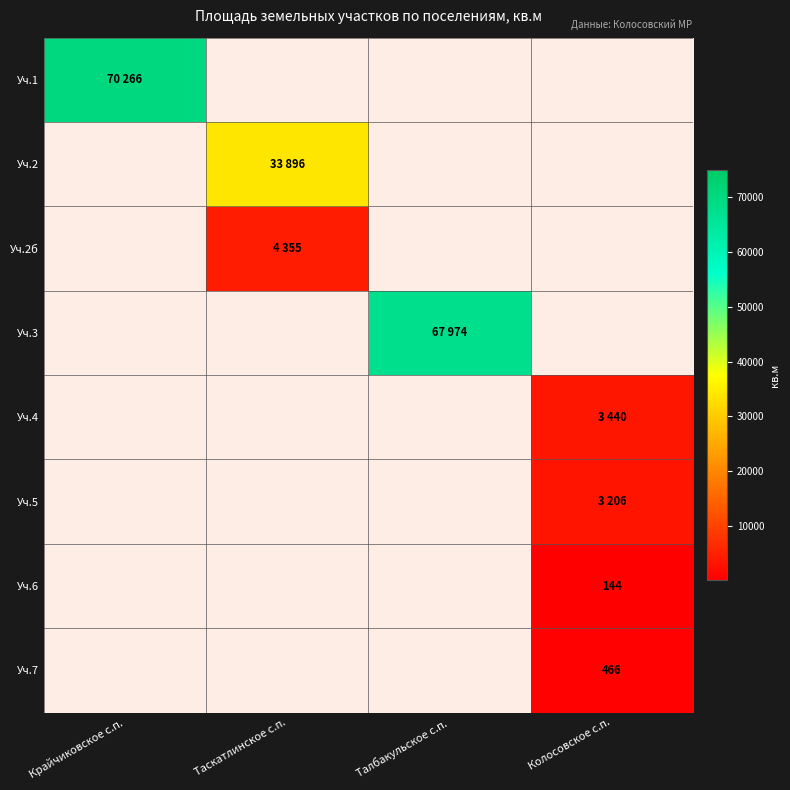

The value of Уч.7 at Колосовское с.п. is 466.0. True or false?

True